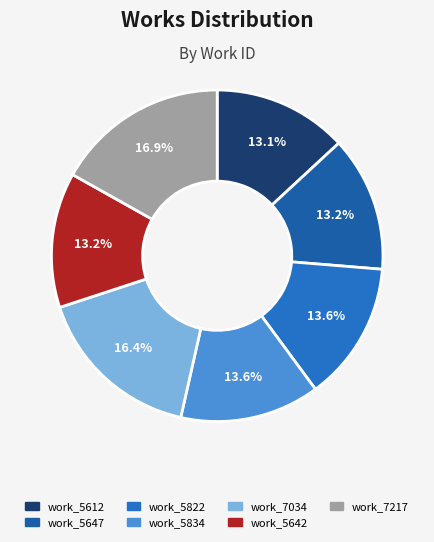

Does work_7034 account for over 50% of the chart?

No